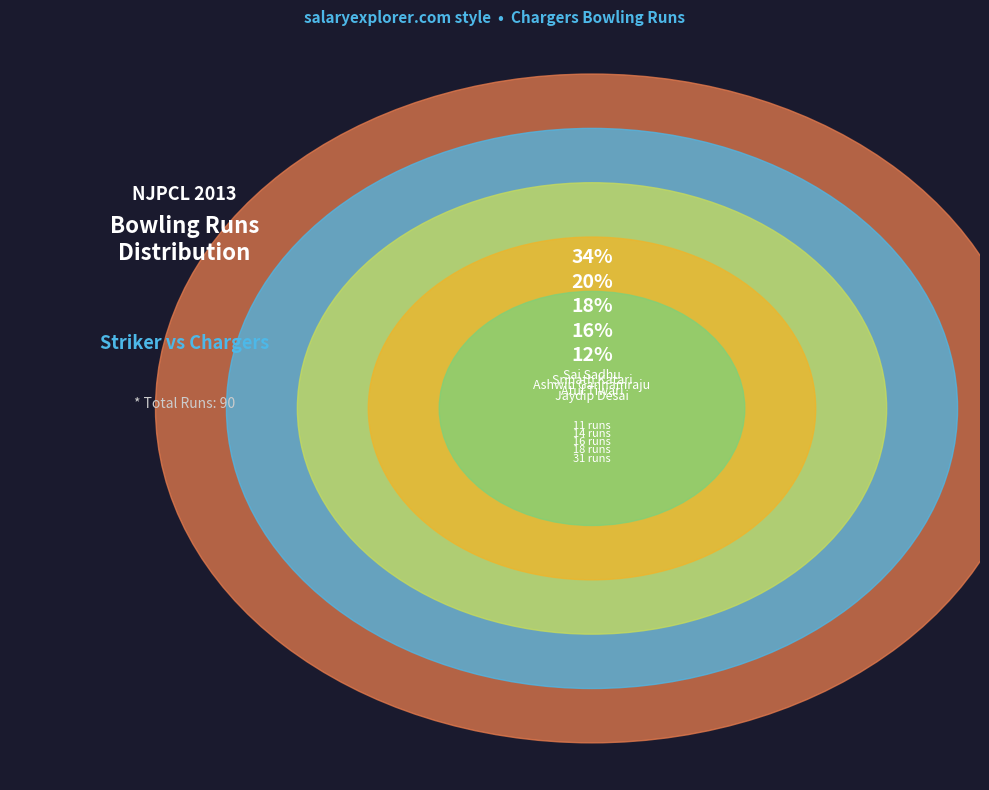

Does Srinath Katari account for over 50% of the chart?

No